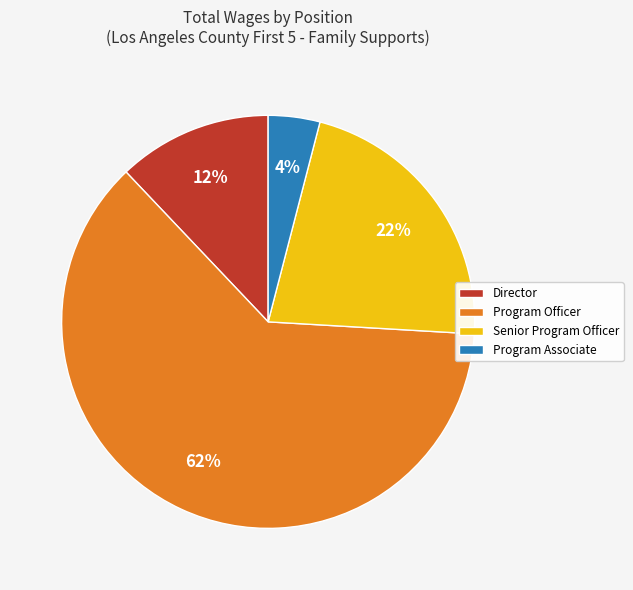

True or false: Senior Program Officer accounts for 1% of the total.

False